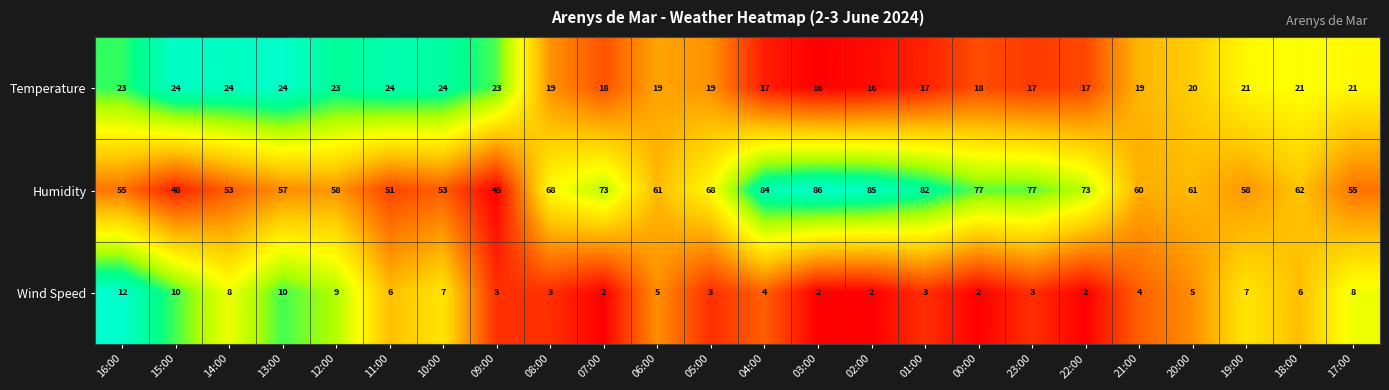

What is the difference between the second highest and second lowest values in the Temperature series?

8